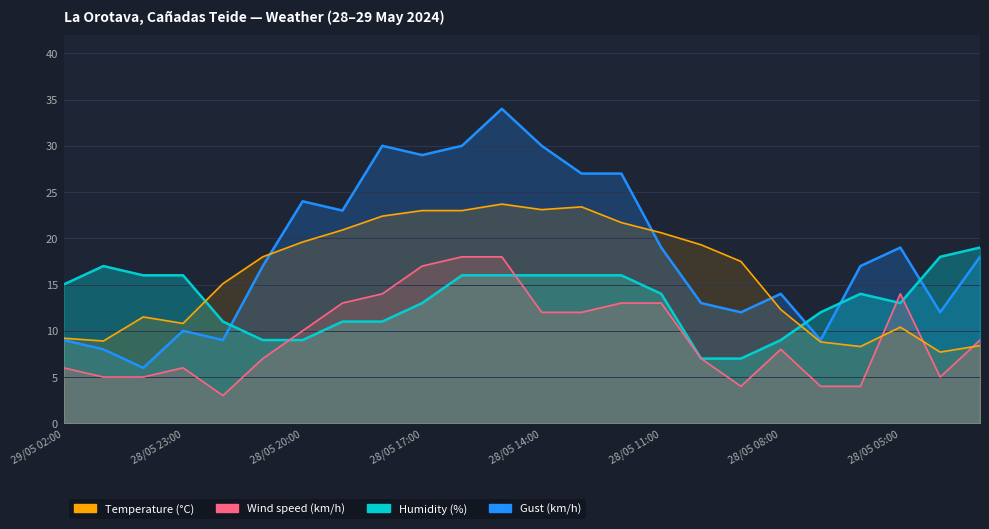

True or false: Gust (km/h) has more than 2 interior local peaks.

True